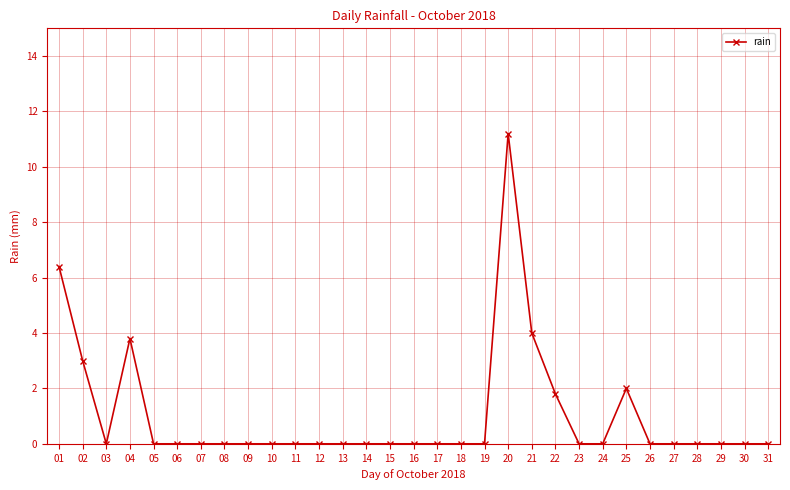

Which has a higher value, 13 or 20?

20